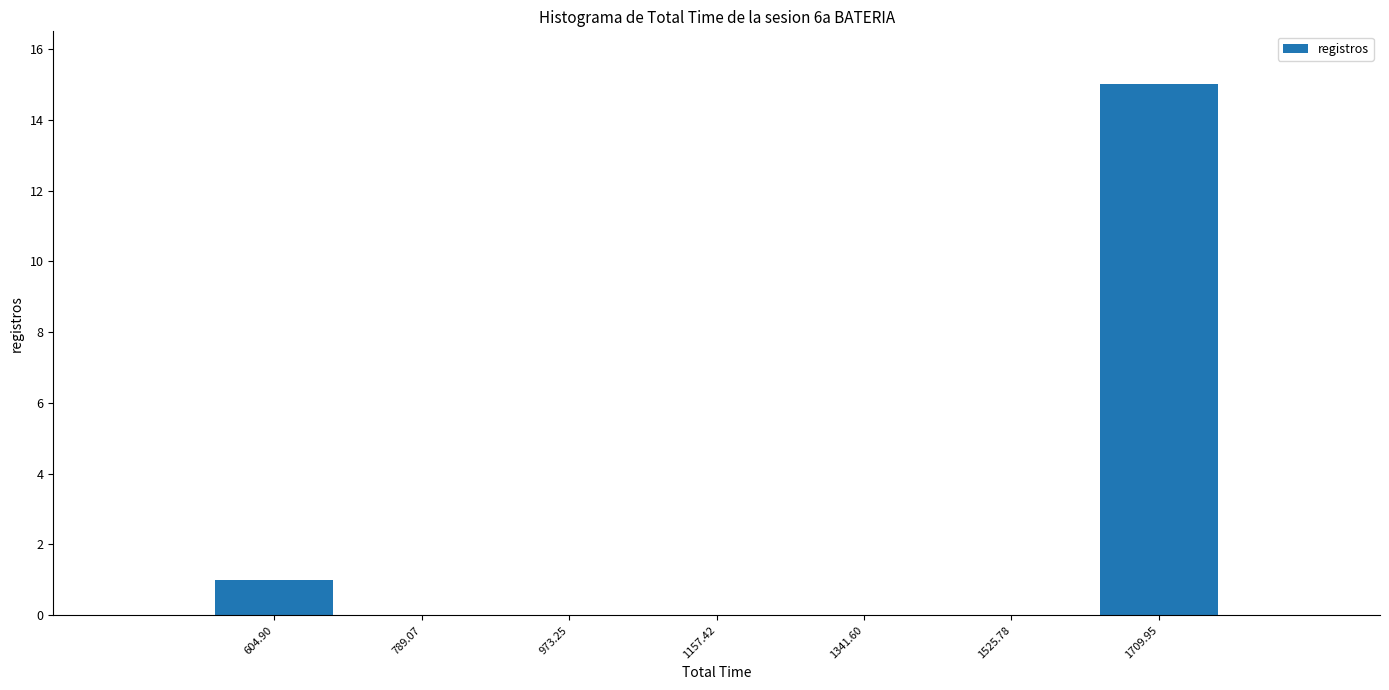

Reading left to right, transcribe all the data shown in this chart.

604.90=1	789.07=0	973.25=0	1157.42=0	1341.60=0	1525.78=0	1709.95=15